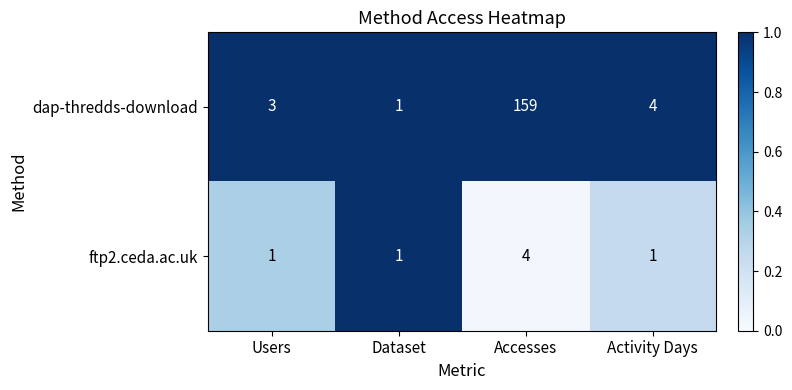

Rank the series at Activity Days from lowest to highest value.

ftp2.ceda.ac.uk, dap-thredds-download